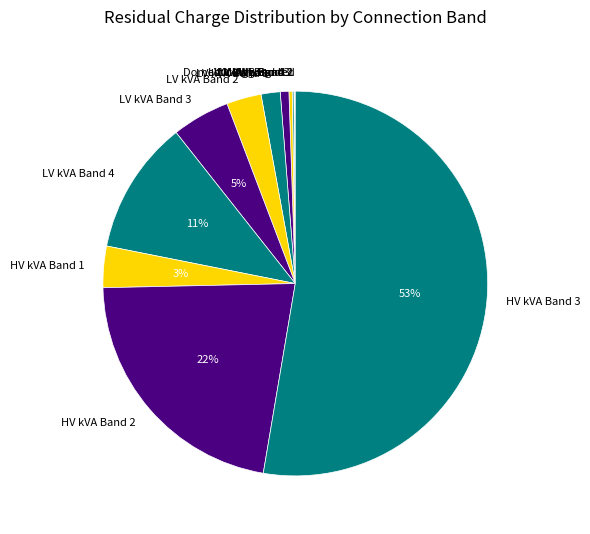

The HV kVA Band 3 slice represents 45% of the pie. True or false?

False